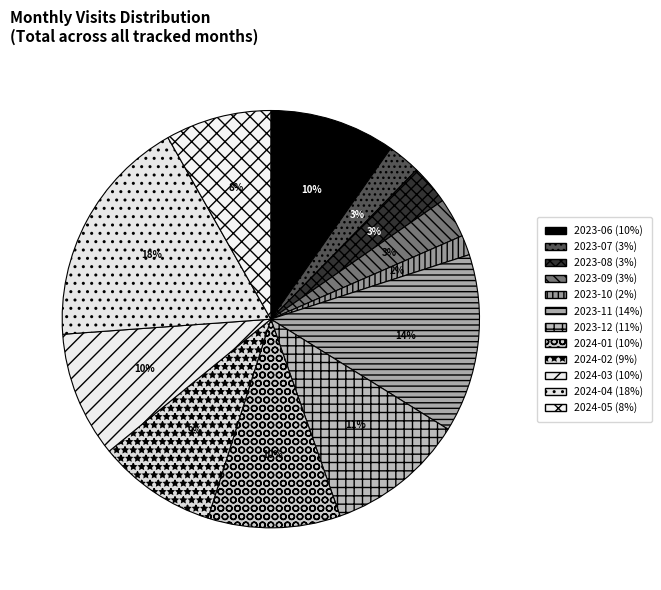

How many slices are in this pie chart?

12